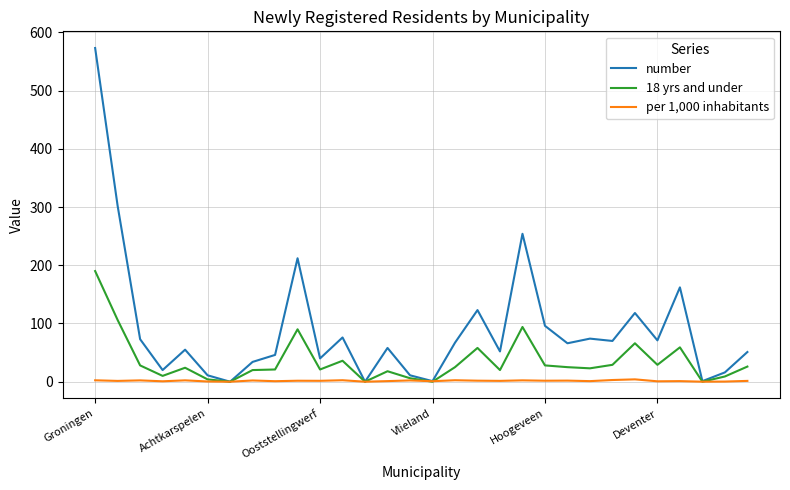

Which series has the largest total across all categories?

number